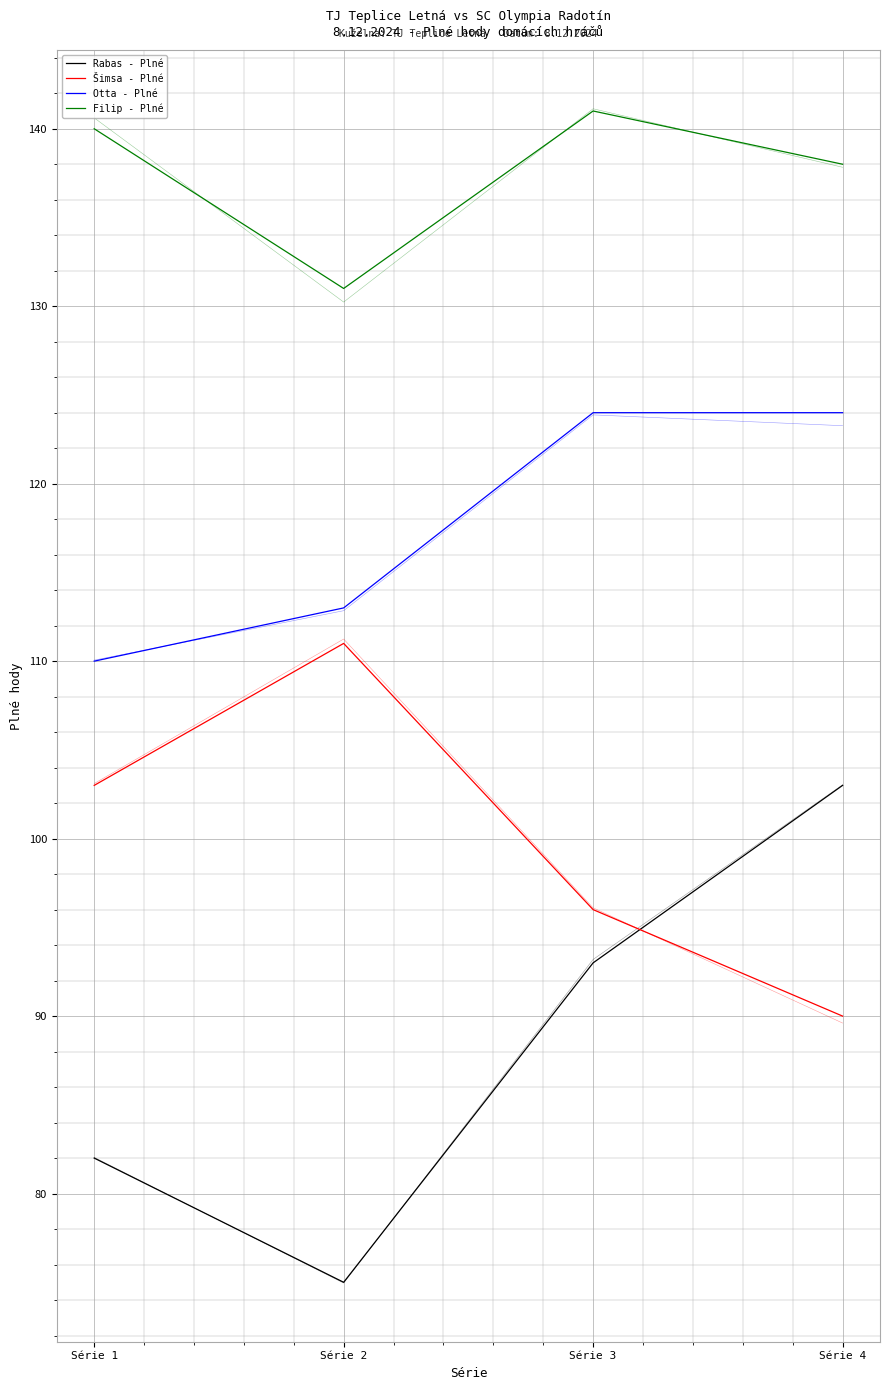

Does the chart display data point markers on the line(s)?

No